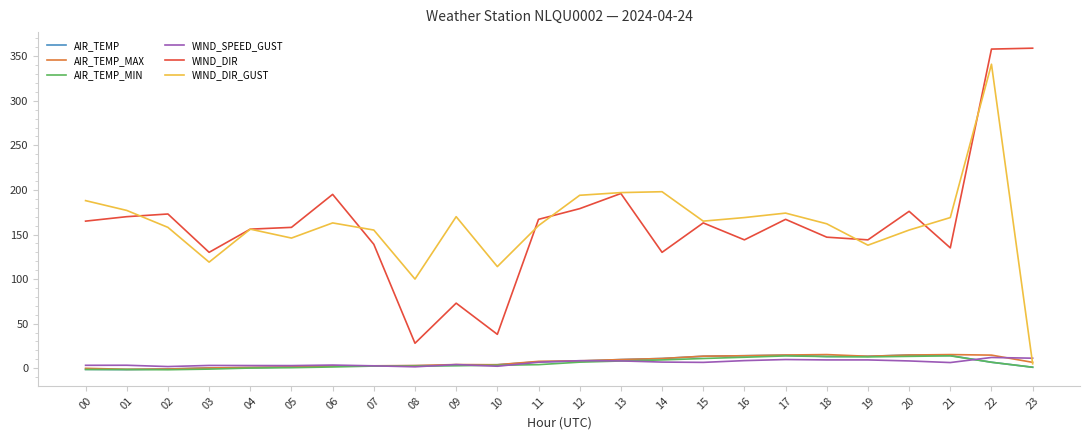

Is it true that WIND_DIR equals 42.4 at 18?

False